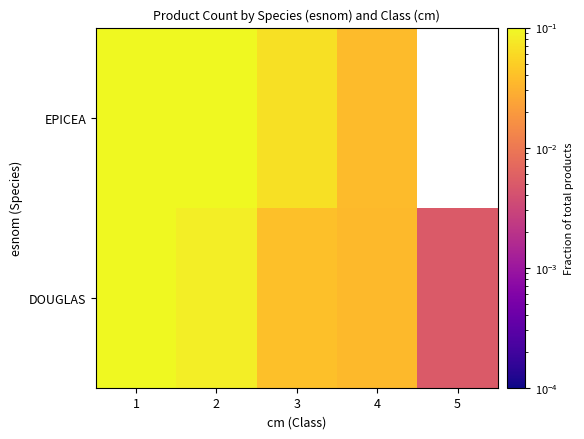

Rank the series by their maximum value, from highest to lowest.

EPICEA, DOUGLAS